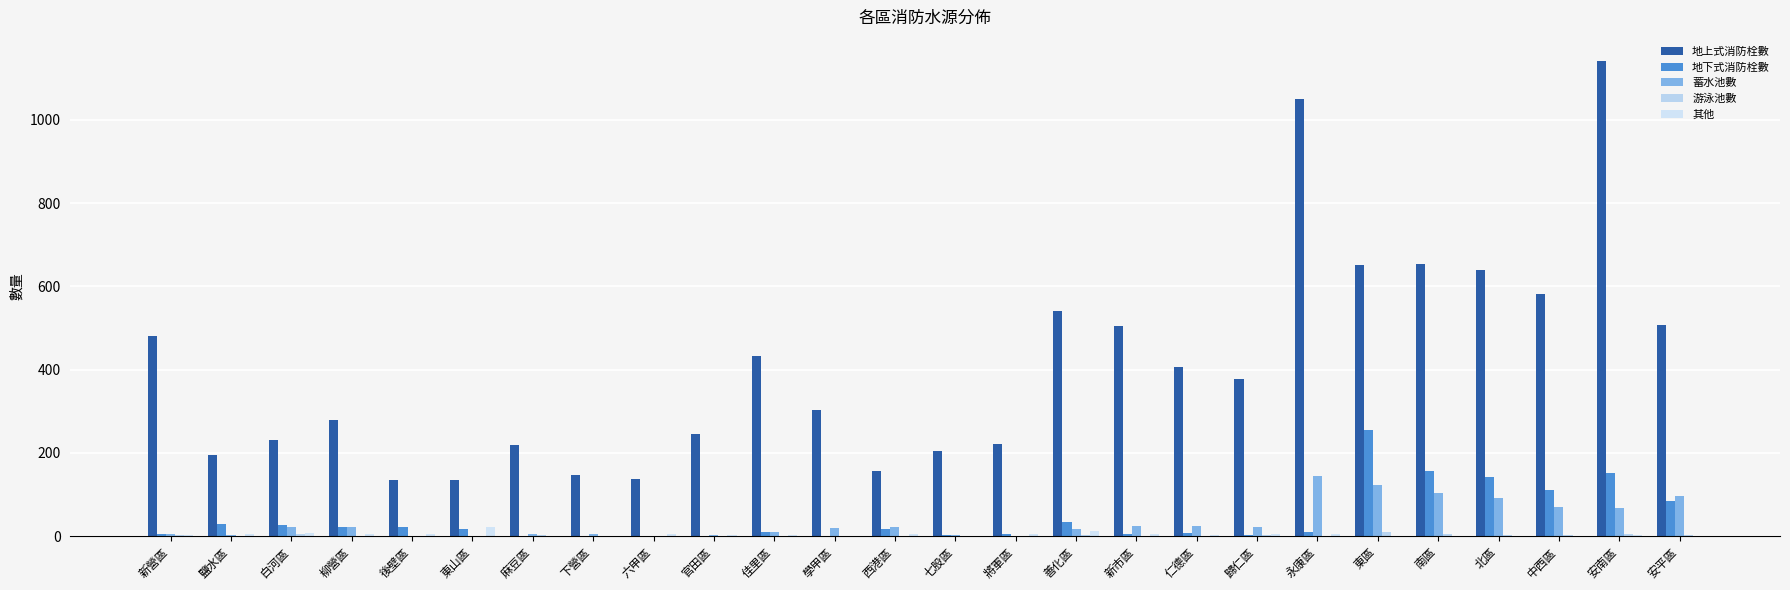

At which label does 蓄水池數 reach its minimum?

後壁區